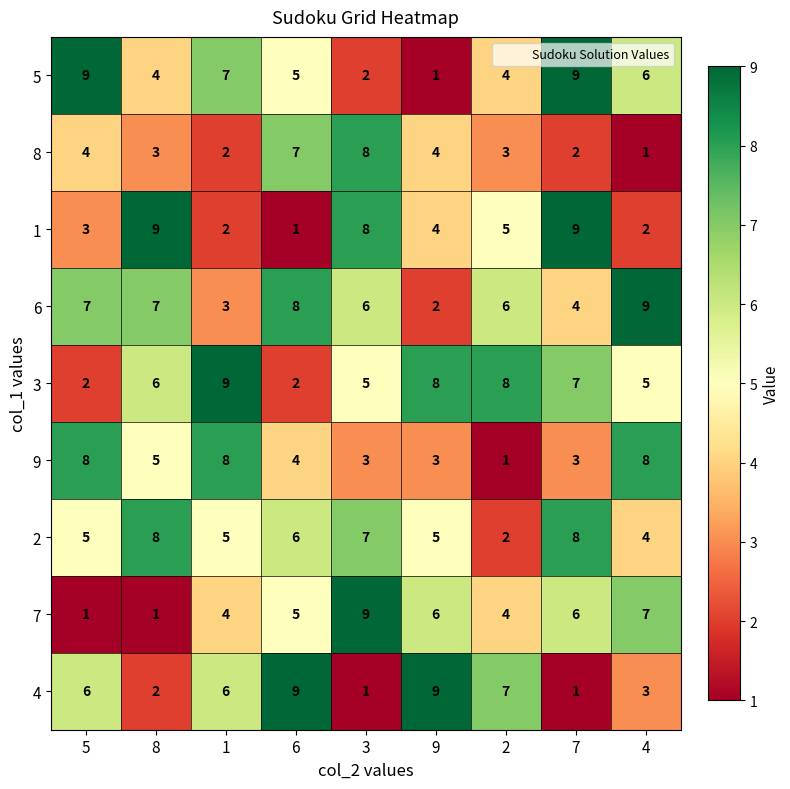

What is the spread (max minus min) of values at 7?

8